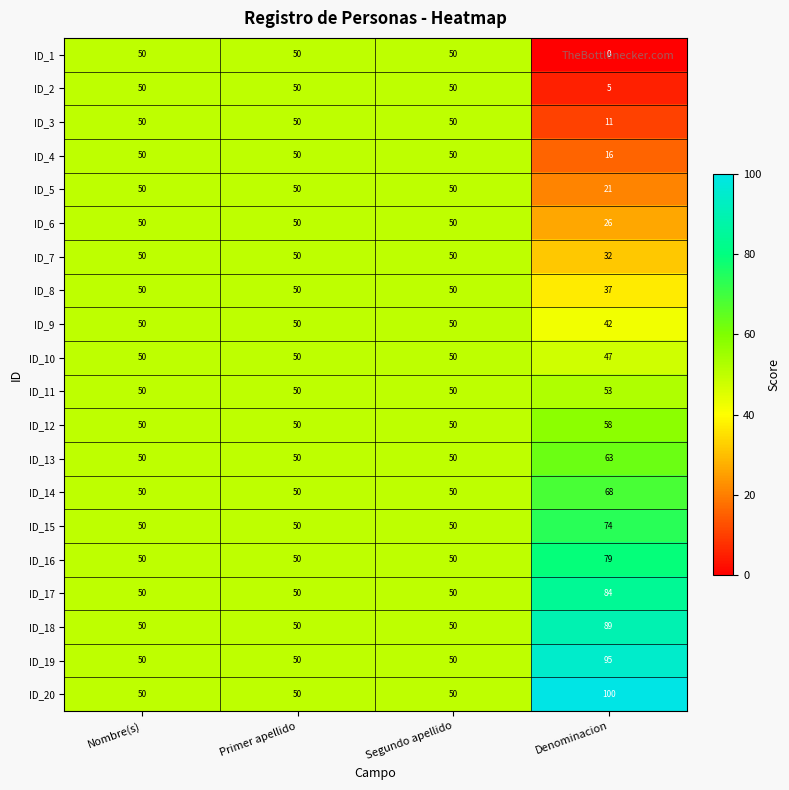

The value of ID_5 at Nombre(s) is 50. True or false?

True